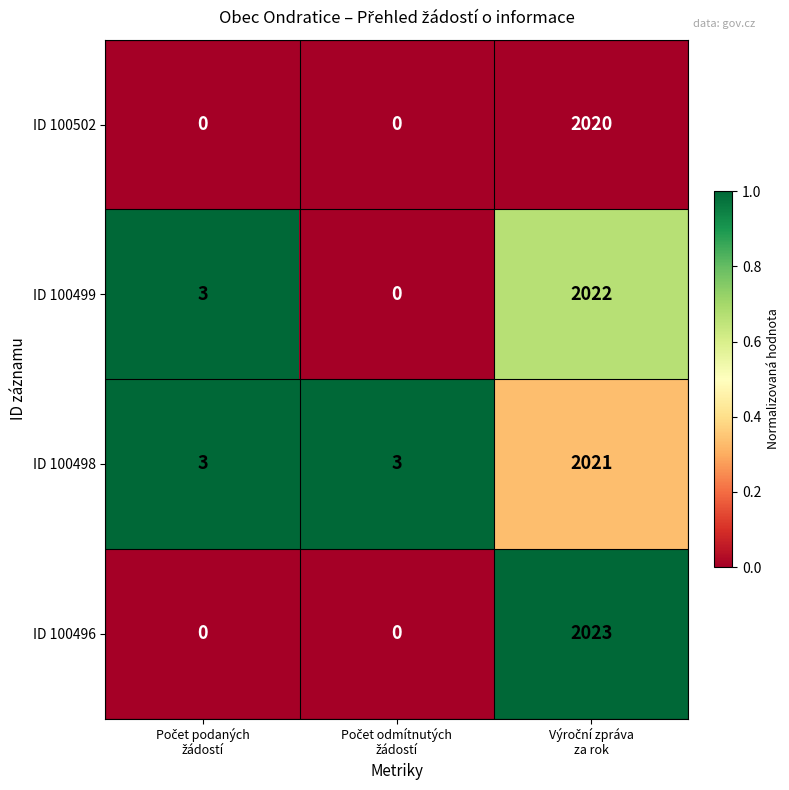

List the series in order of their peak value, lowest first.

ID 100502, ID 100498, ID 100499, ID 100496